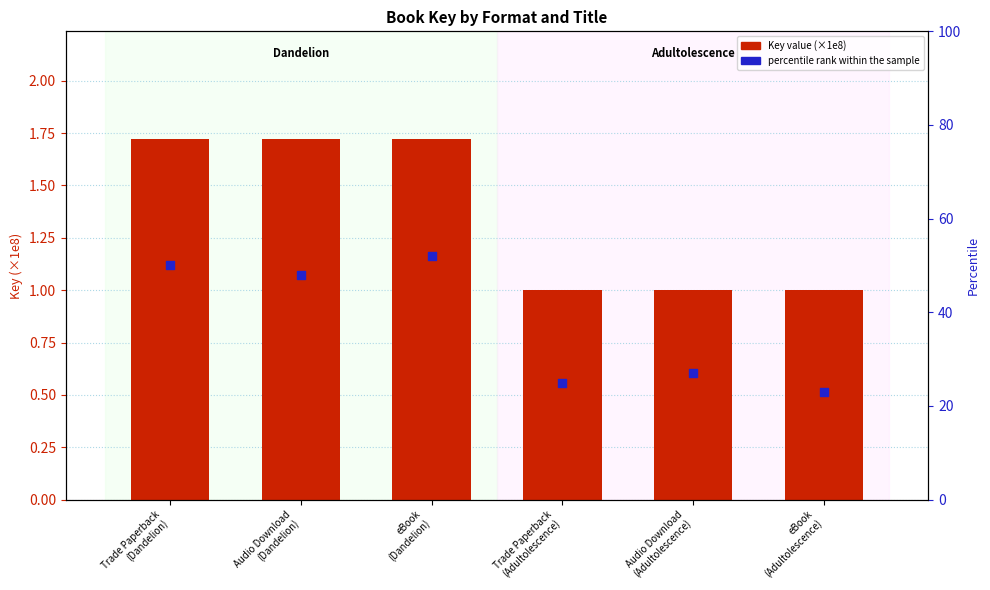

Which series reaches the minimum Y coordinate?

Key value (×1e8)